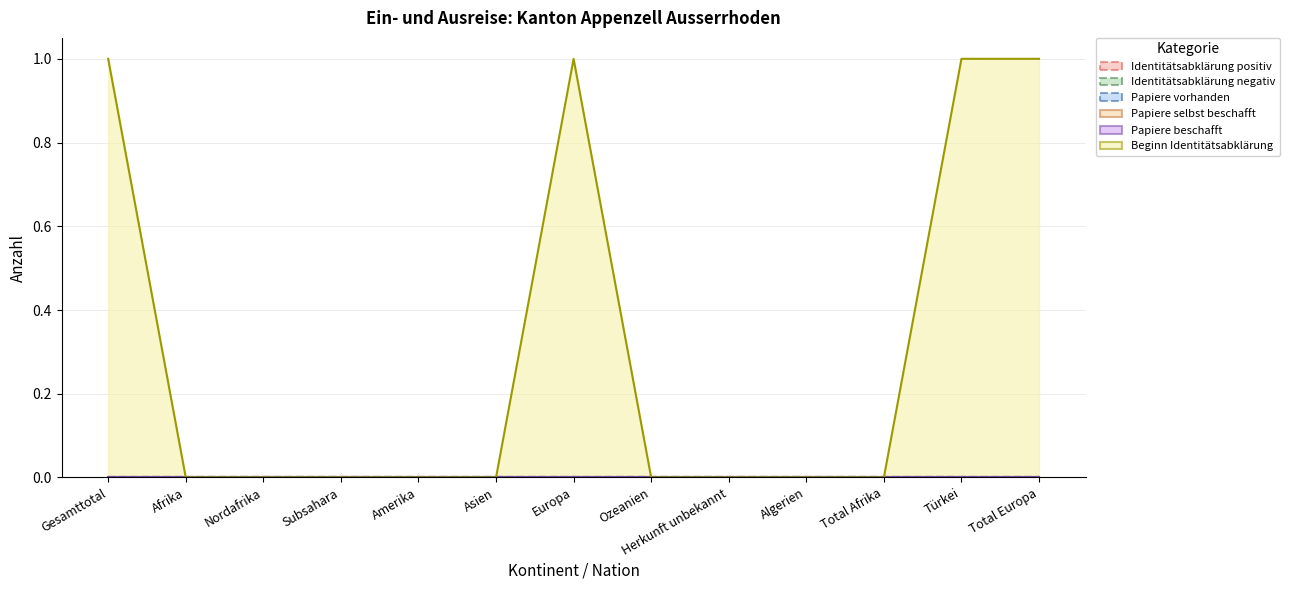

True or false: Identitätsabklärung positiv and Identitätsabklärung negativ cross at least once.

False